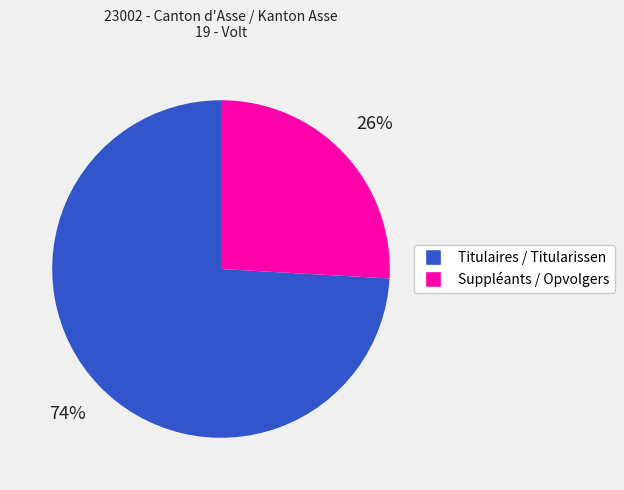

What percentage is the Titulaires / Titularissen slice, to the nearest percent?

74%